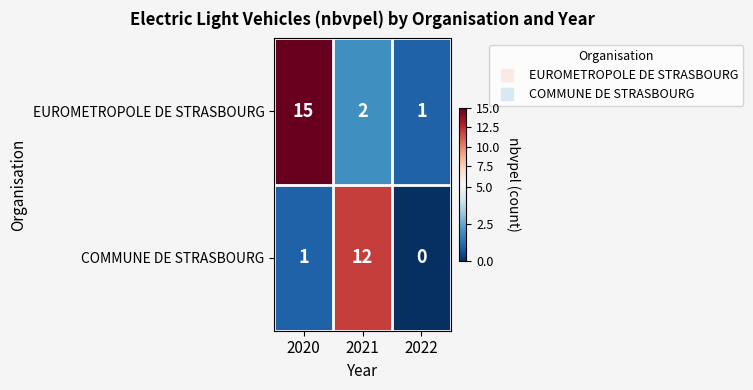

How many positive values does the COMMUNE DE STRASBOURG series have?

2